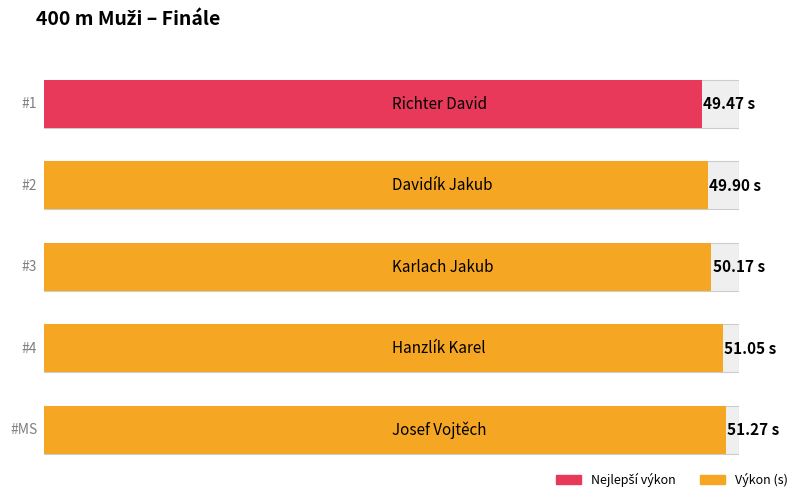

What is the greatest value displayed?

51.3